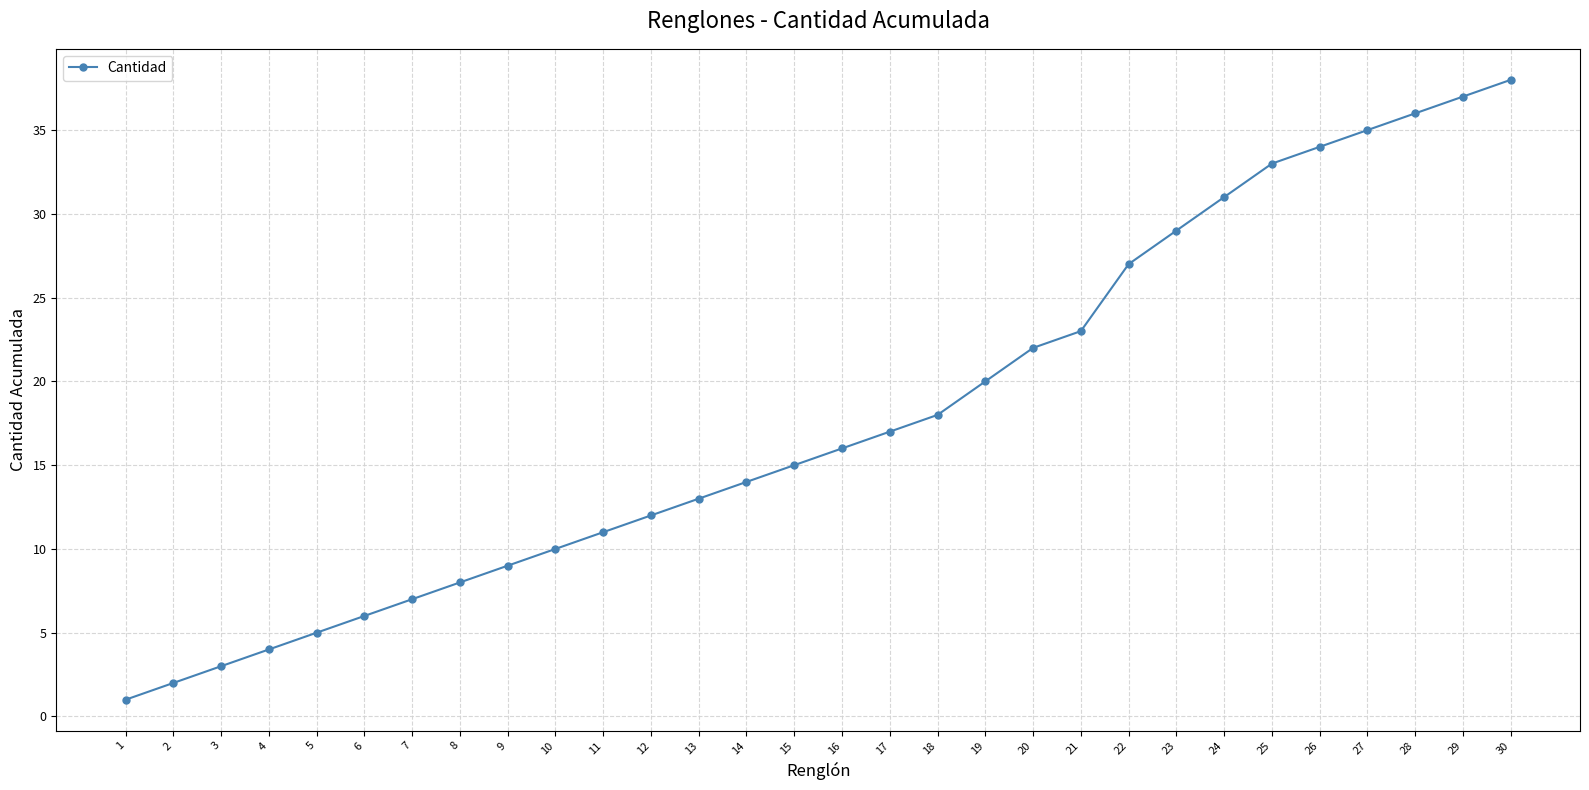

Which has a higher value, 9 or 28?

28